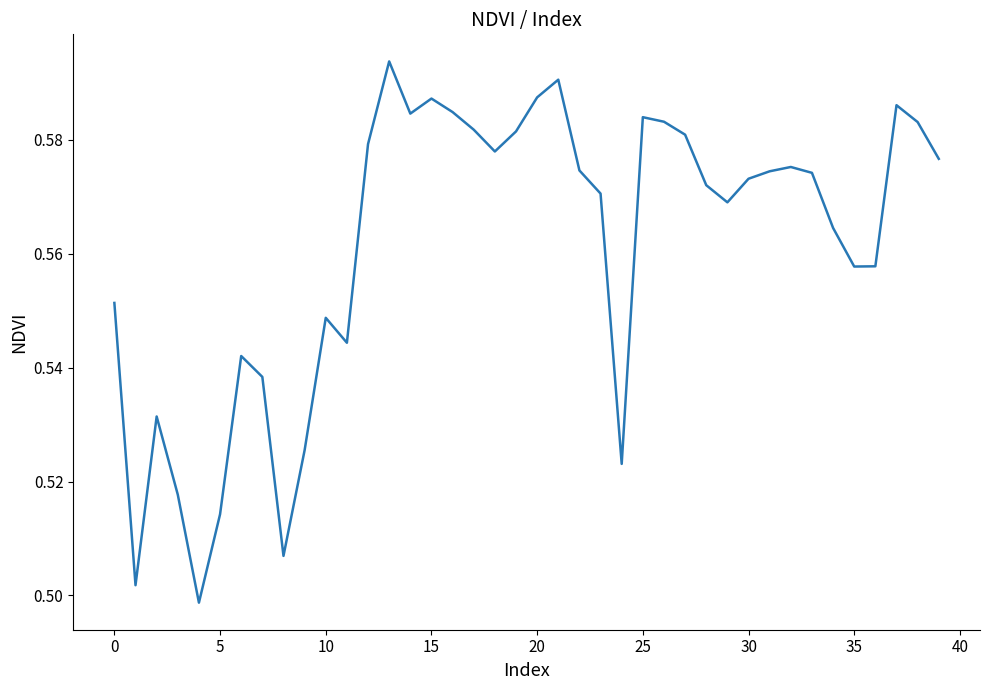

How many categories are shown in the chart?

40